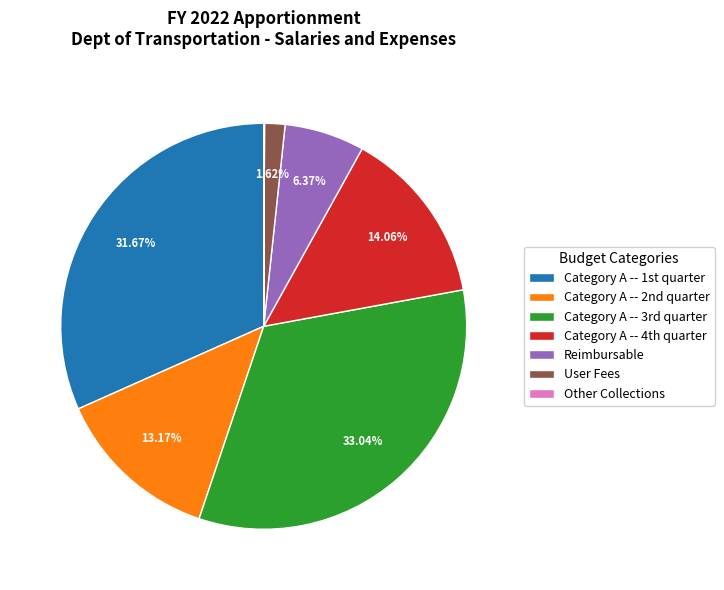

Is there a majority slice in this chart?

No